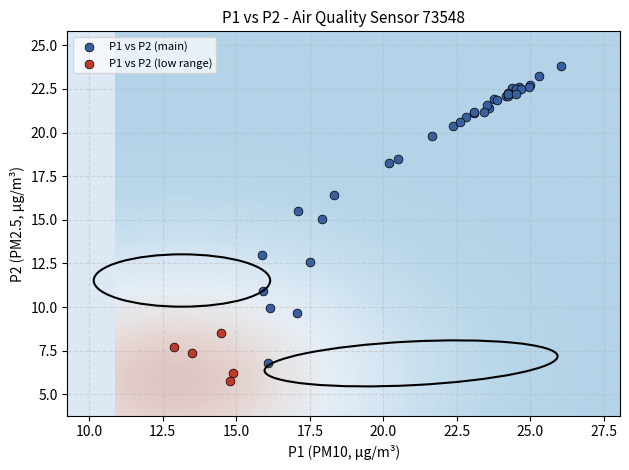

Which series contains the highest Y value?

P1 vs P2 (main)